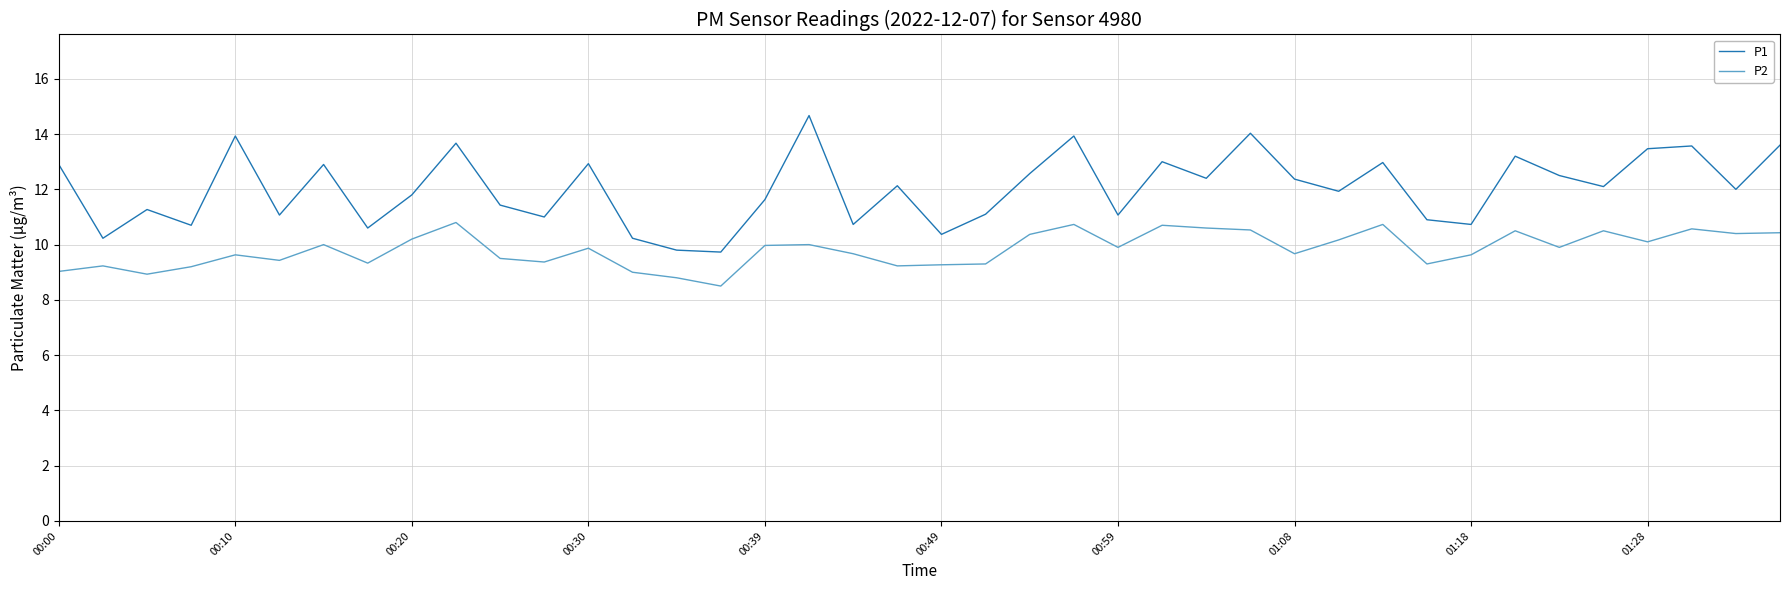

Which series has the largest total across all categories?

P1